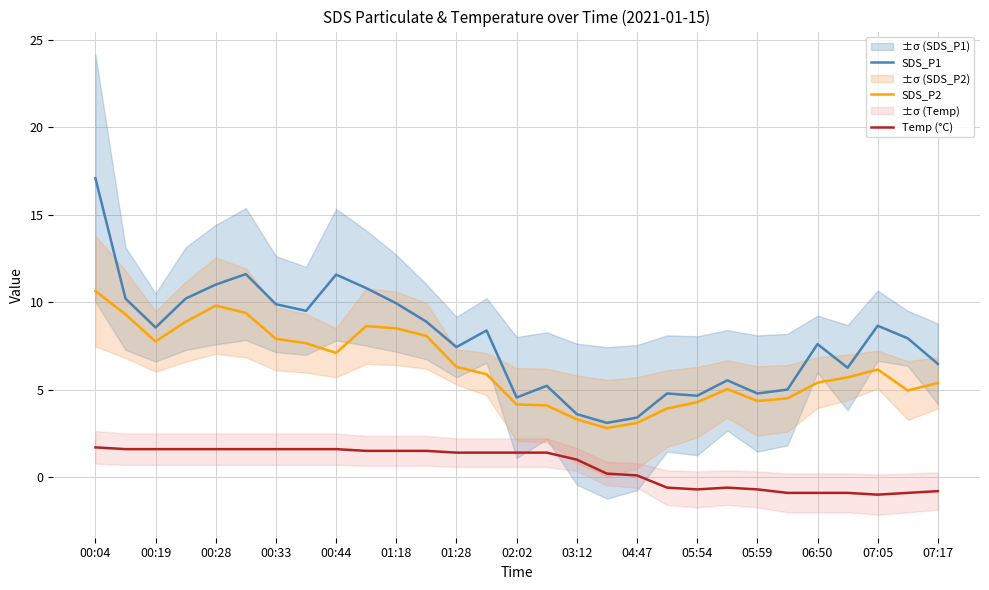

At which label does SDS_P2 first exceed 5?

00:04